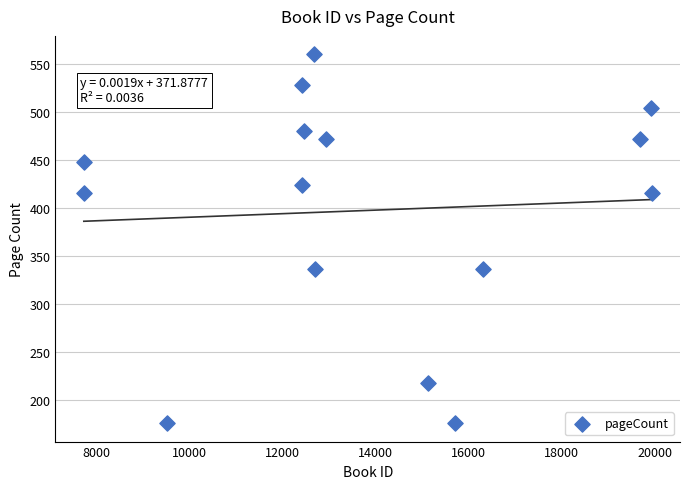

What is the range of Y values (max minus min)?

384